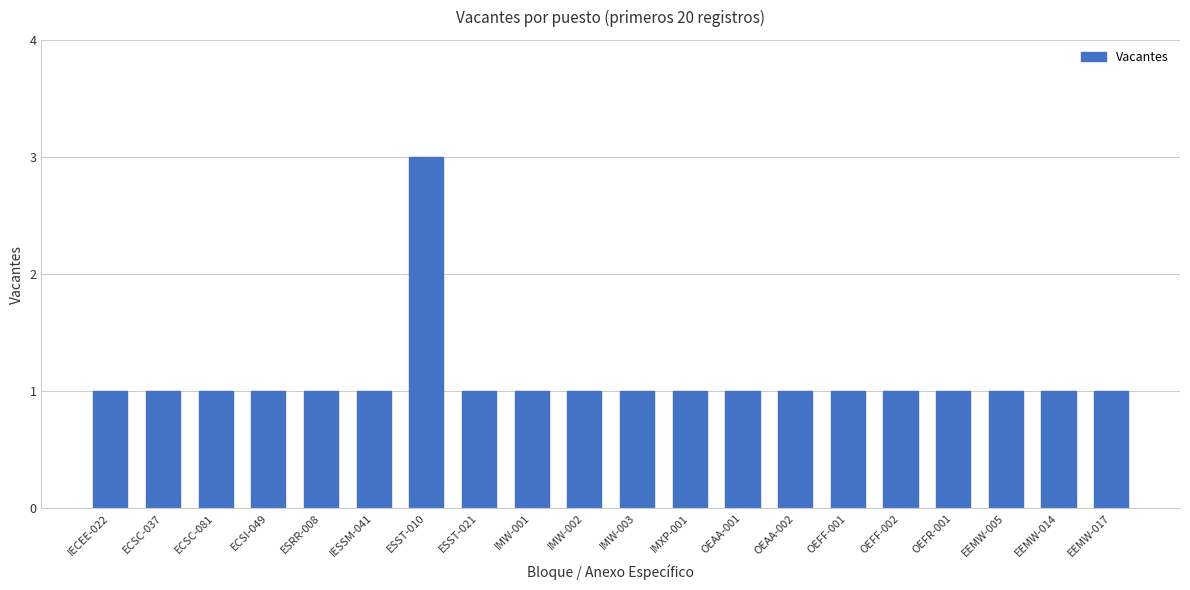

Reading left to right, extract all data points from this chart.

IECEE-022=1	ECSC-037=1	ECSC-081=1	ECSI-049=1	ESRR-008=1	IESSM-041=1	ESST-010=3	ESST-021=1	IMW-001=1	IMW-002=1	IMW-003=1	IMXP-001=1	OEAA-001=1	OEAA-002=1	OEFF-001=1	OEFF-002=1	OEFR-001=1	EEMW-005=1	EEMW-014=1	EEMW-017=1